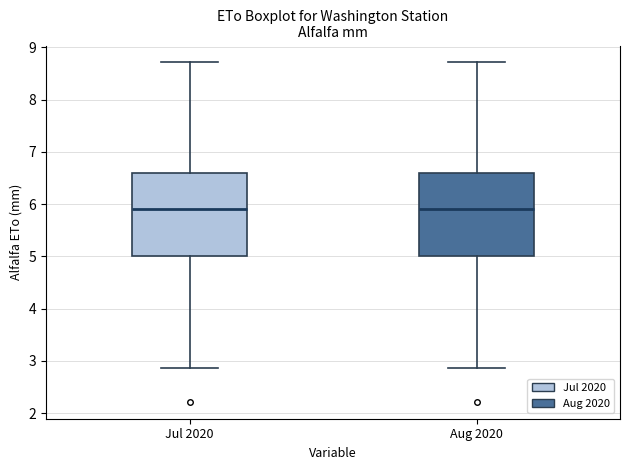

Where does the lower whisker of the box for Aug 2020 end on the y-axis? The values are not printed on the chart, so give them approximately, as read against the axis.

2.9